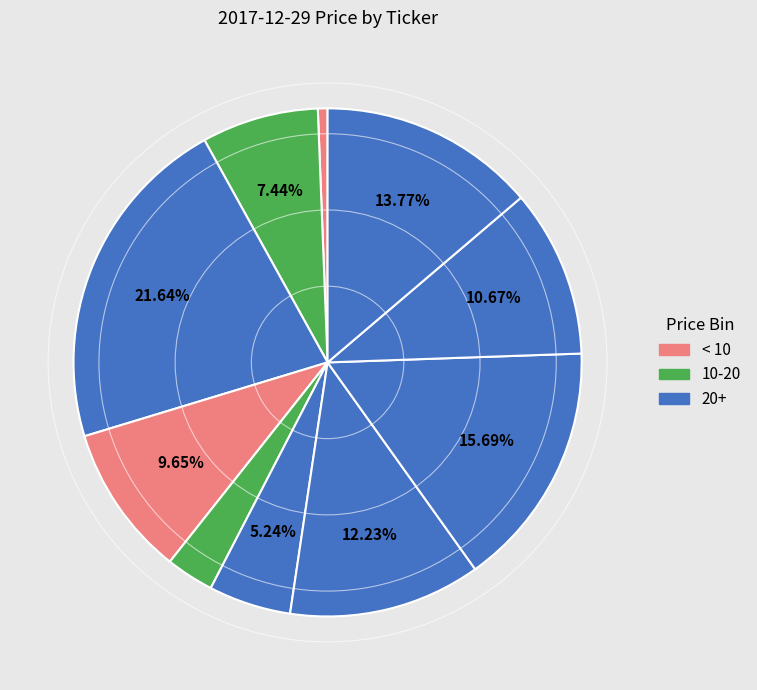

How many slices are in this pie chart?

10